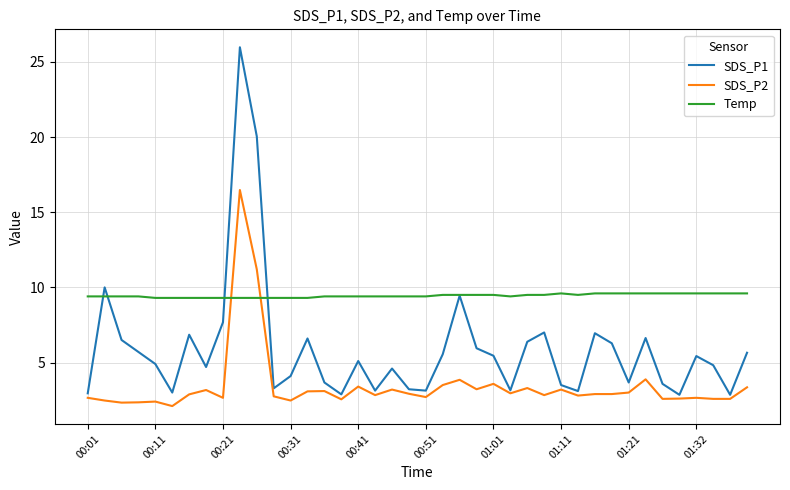

After their last crossing, which series has the higher values: SDS_P2 or Temp?

Temp